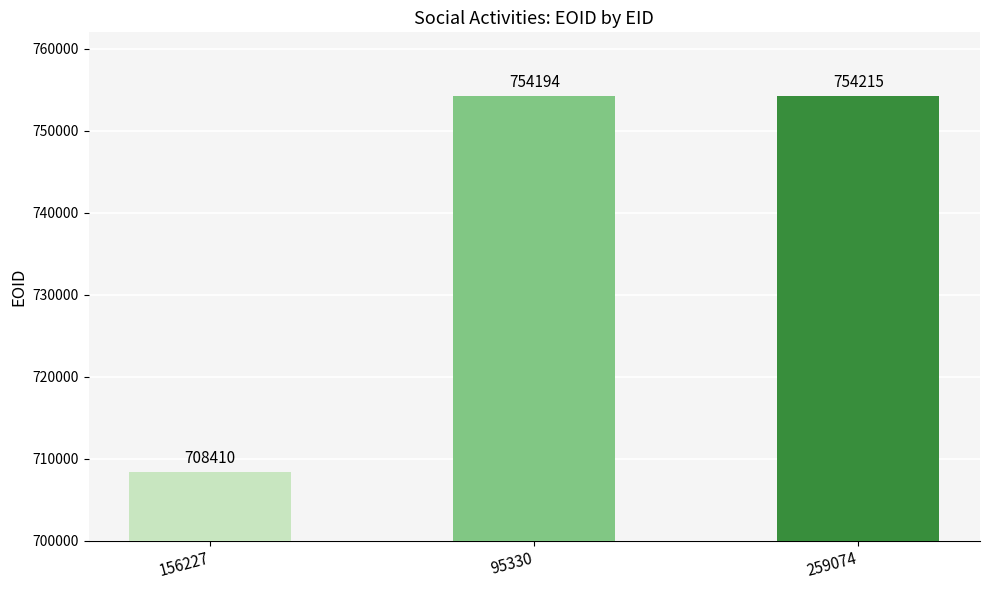

List the labels in order of value, smallest first.

156227, 95330, 259074